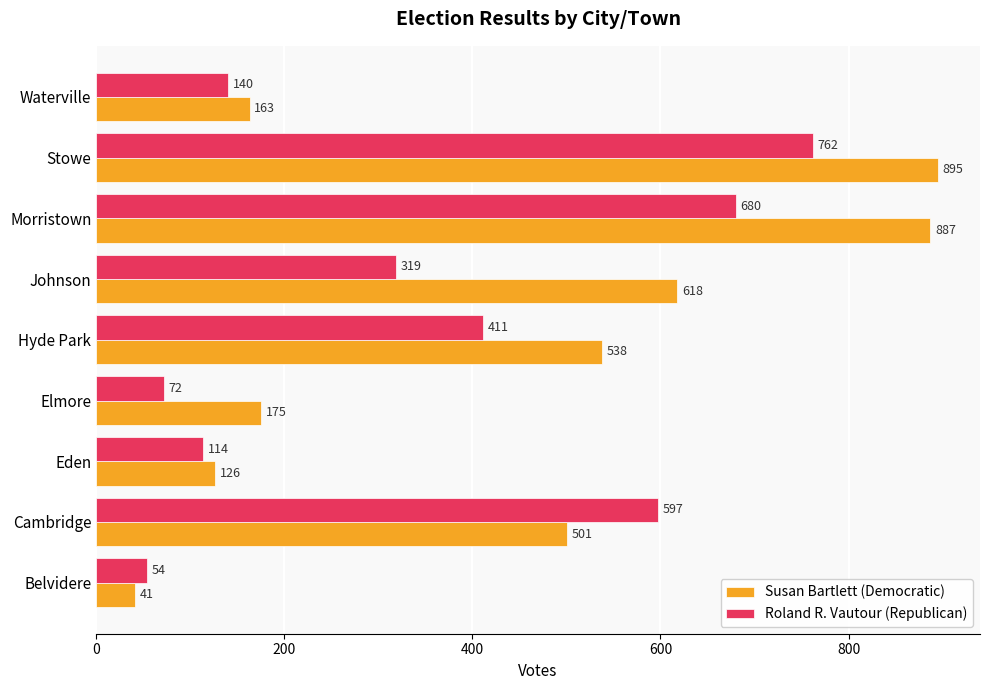

What is the sum of all Susan Bartlett (Democratic) values?

3944